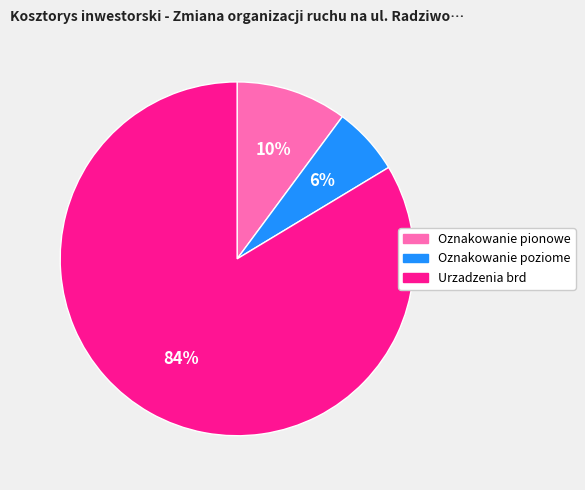

What percentage is the Oznakowanie pionowe slice, to the nearest percent?

10%